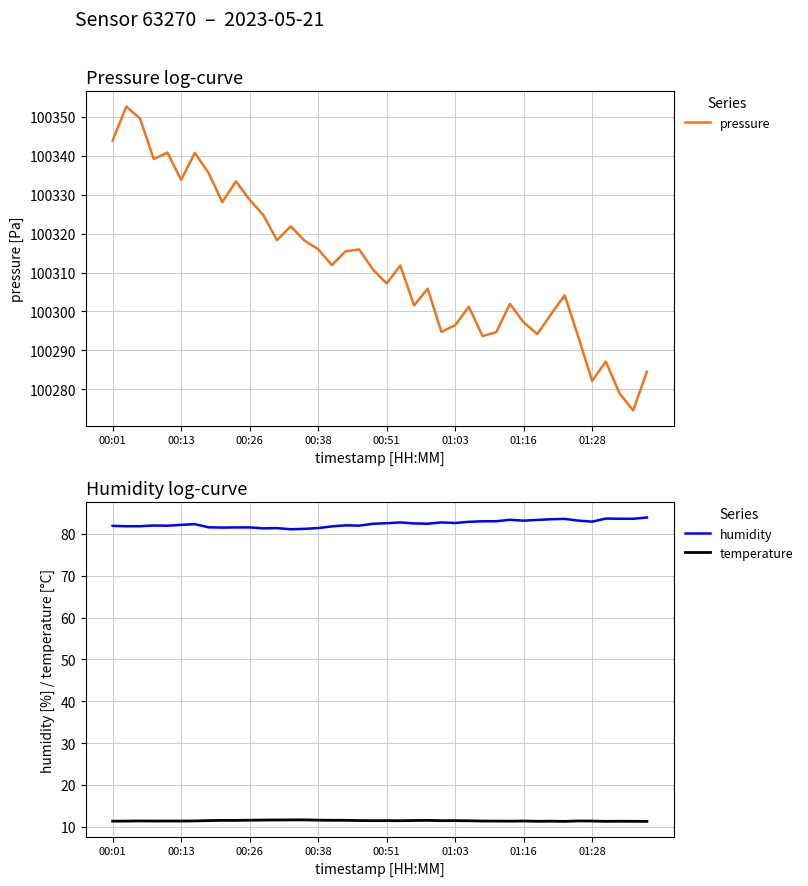

How many interior local valleys does the temperature series have?

9